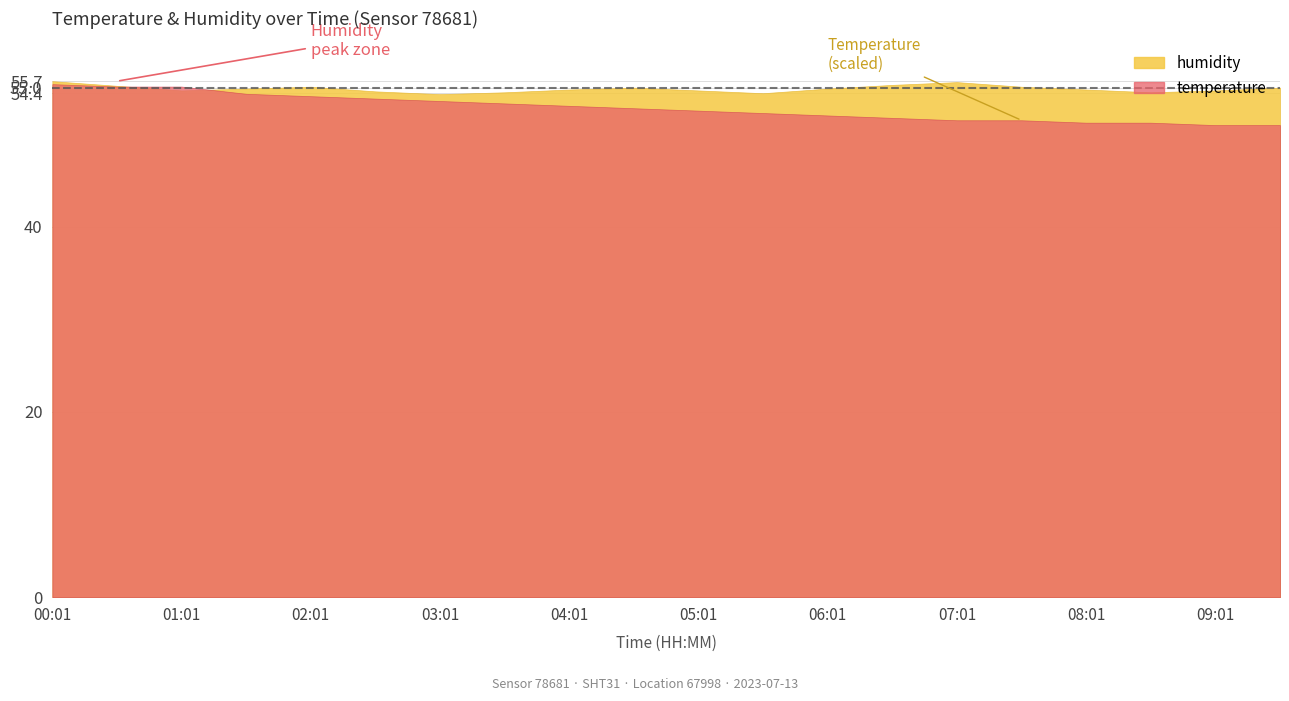

At how many categories does at least one series exceed 38?

20